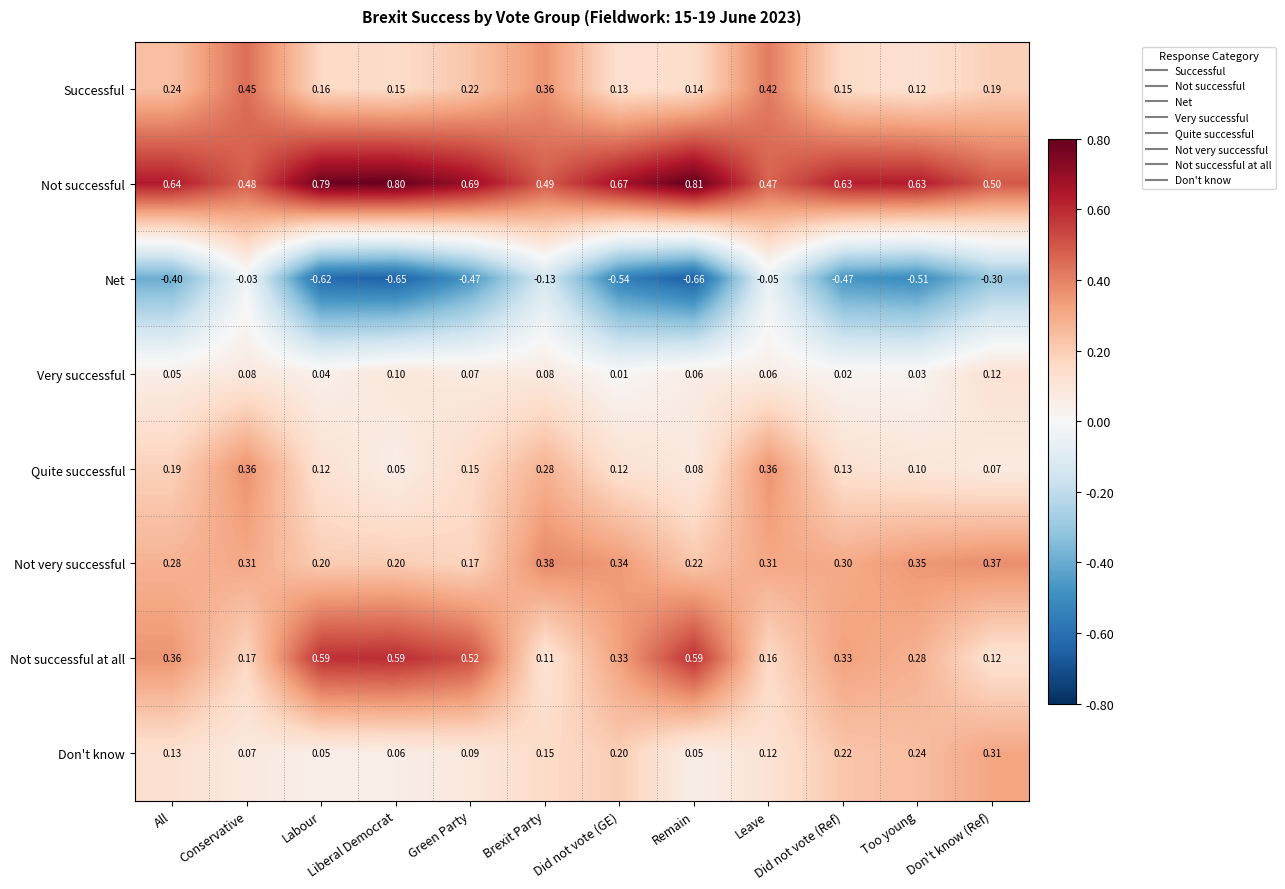

Which series has the widest spread of values?

Net